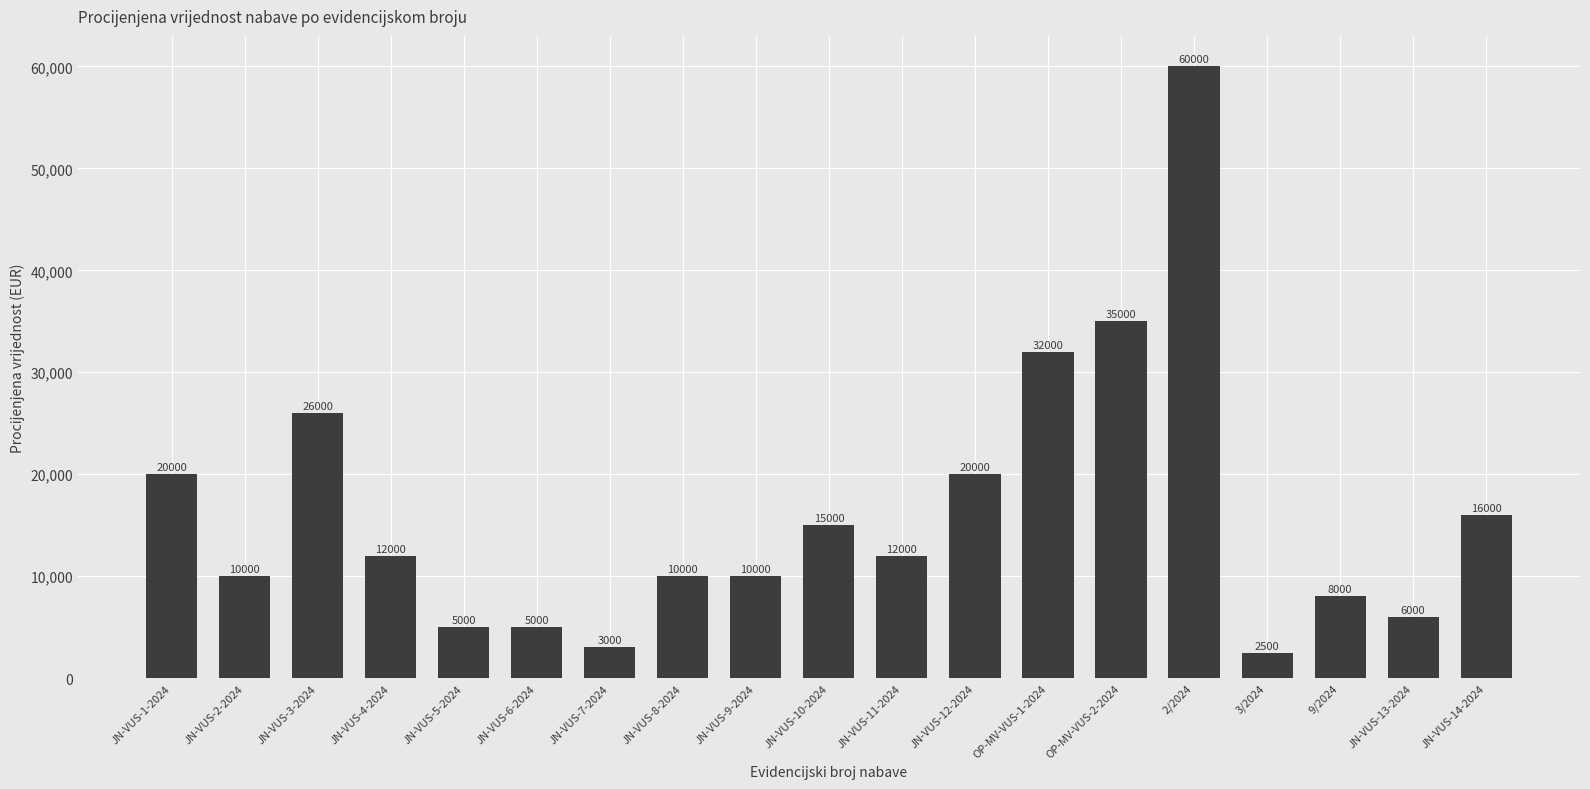

What is the ratio of the value at 9/2024 to the value at JN-VUS-8-2024?

0.8